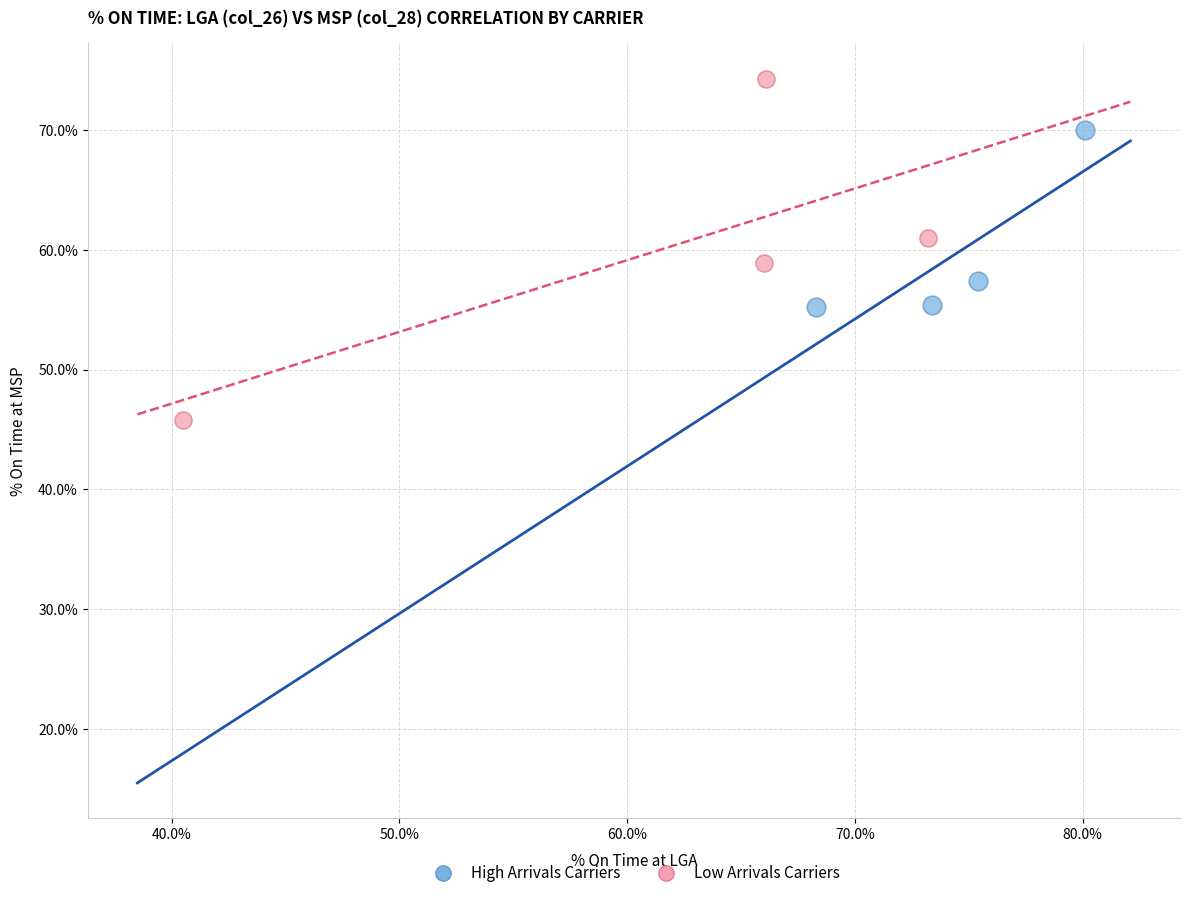

Which series has the largest Y range (max minus min)?

Low Arrivals Carriers